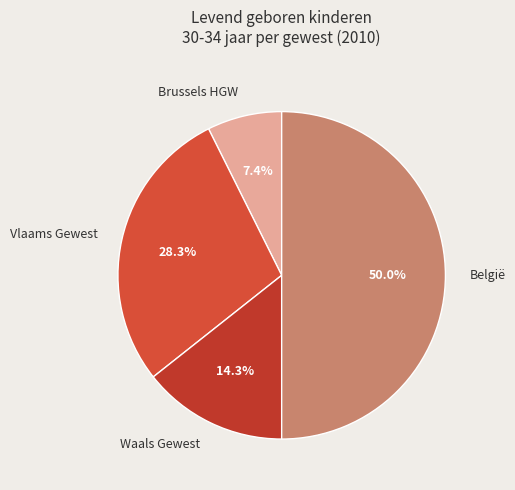

Which slice is the largest?

België